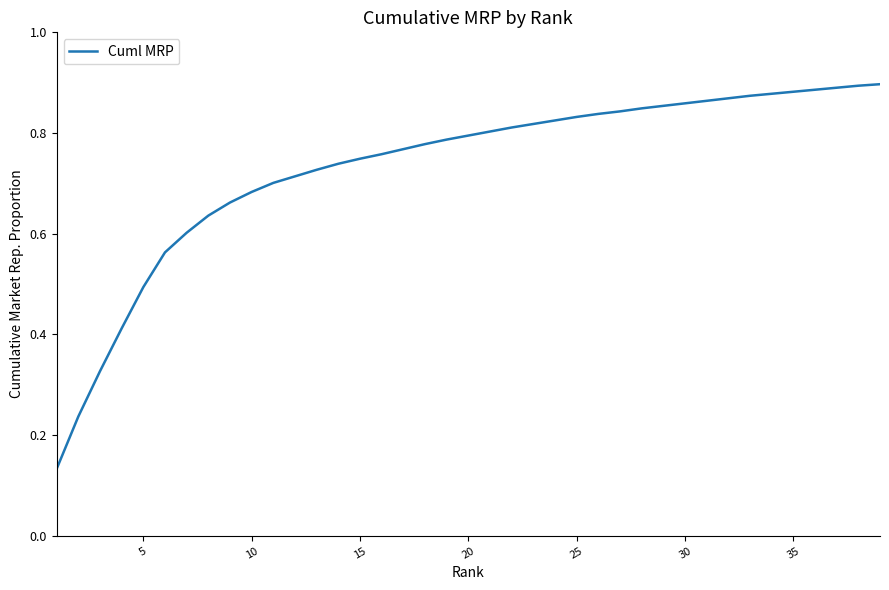

What is the difference between the maximum and second lowest values?

0.7